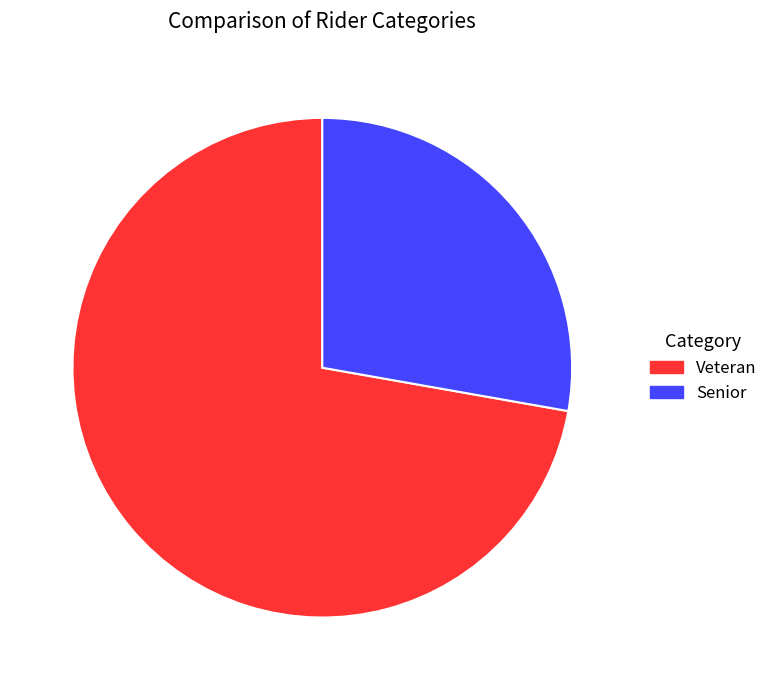

How many slices are in this pie chart?

2